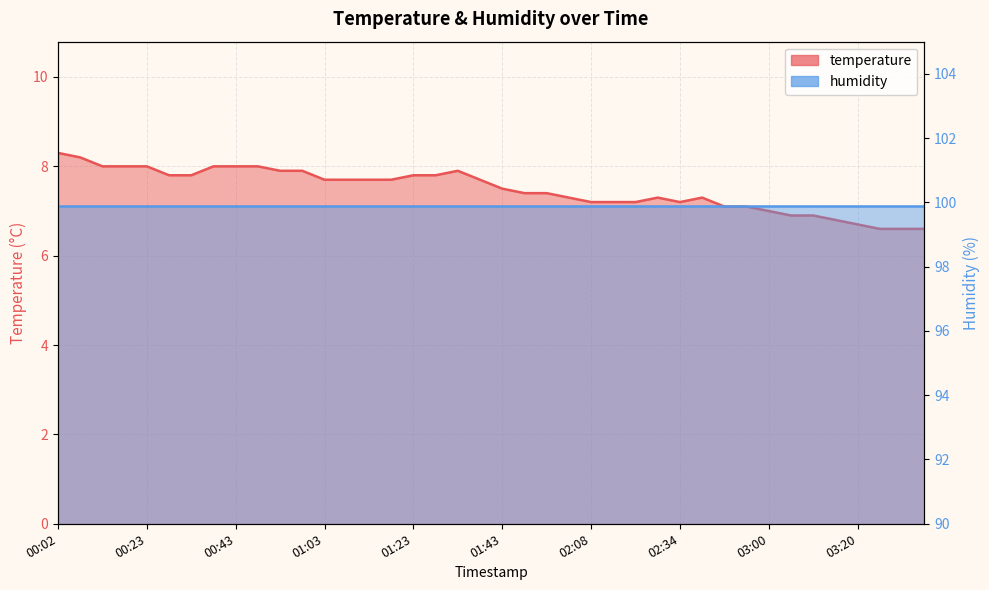

The value at 00:13 is 8.0. True or false?

True